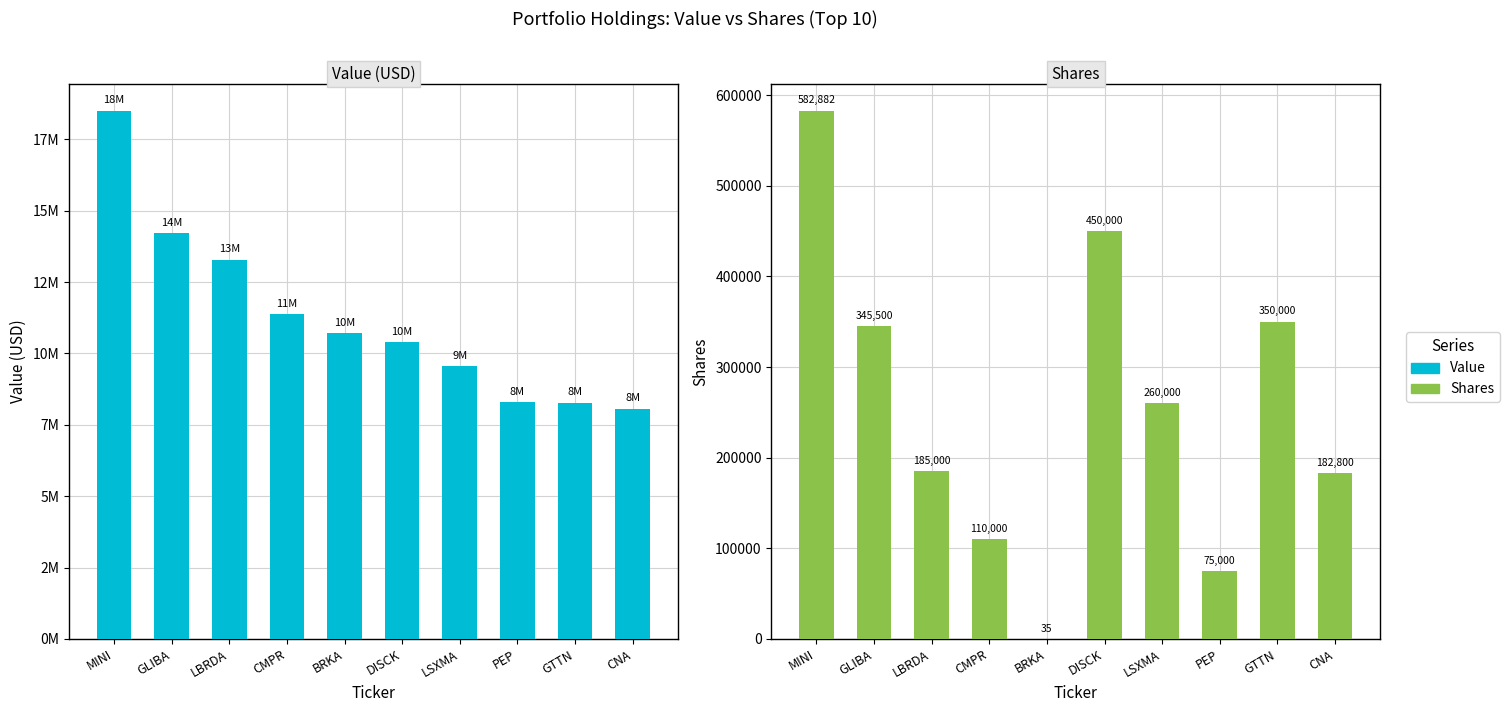

True or false: Shares has a value of 588072 at DISCK.

False